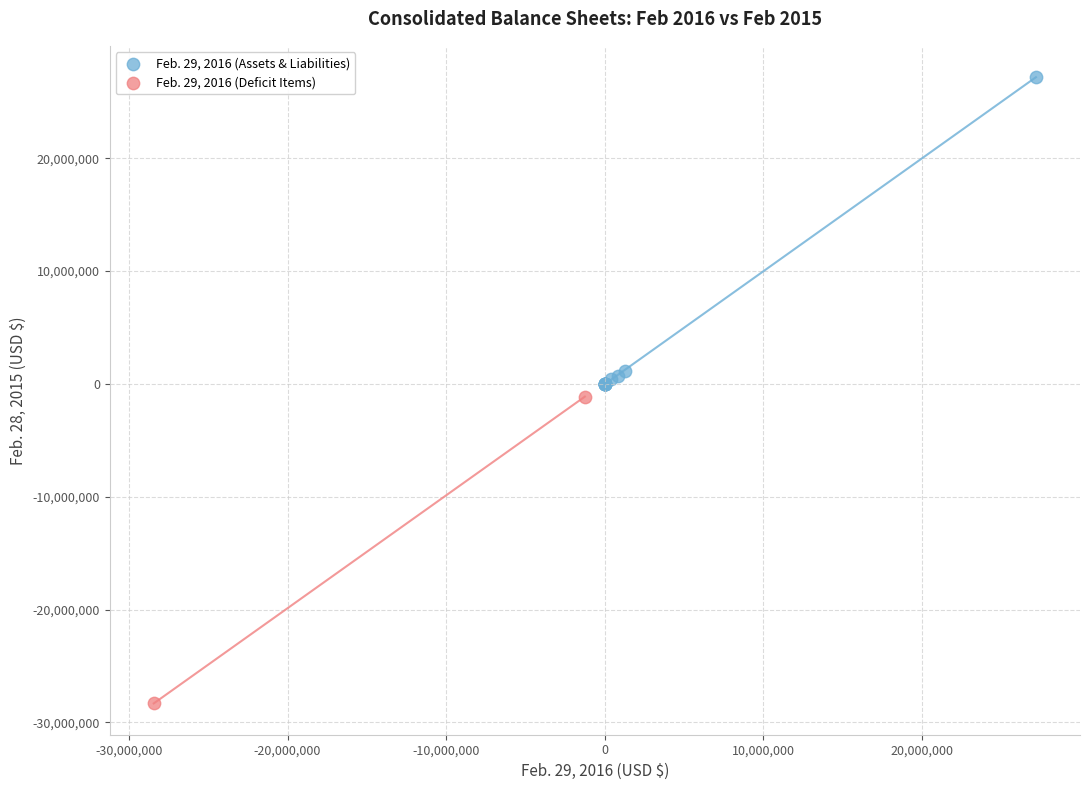

What are all the series names shown in the legend?

Feb. 29, 2016 (Assets & Liabilities), Feb. 29, 2016 (Deficit Items)